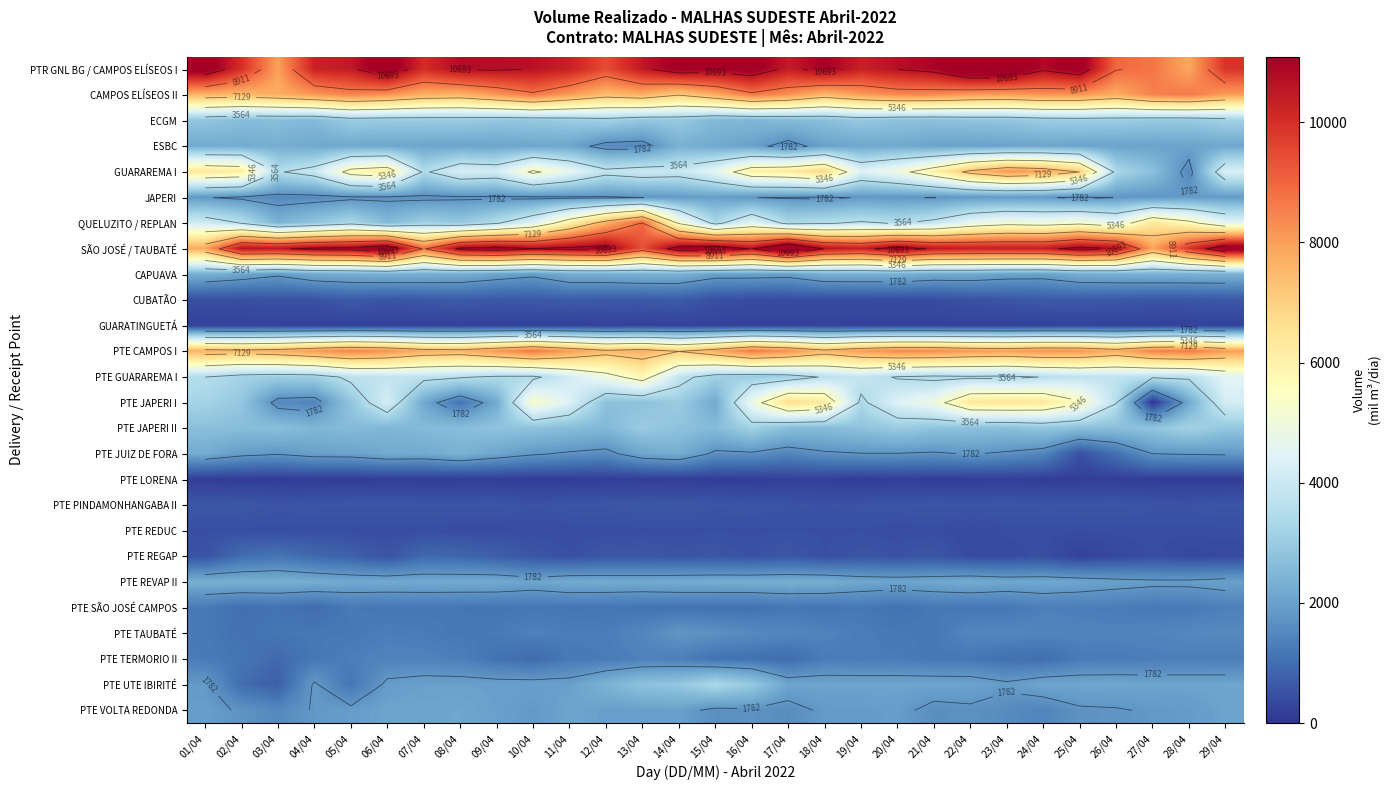

Rank the categories by PTE GUARAREMA I value from lowest to highest.

16/04, 03/04, 17/04, 15/04, 04/04, 02/04, 21/04, 23/04, 10/04, 09/04, 22/04, 20/04, 01/04, 24/04, 08/04, 18/04, 27/04, 28/04, 05/04, 07/04, 26/04, 25/04, 06/04, 14/04, 19/04, 11/04, 29/04, 12/04, 13/04